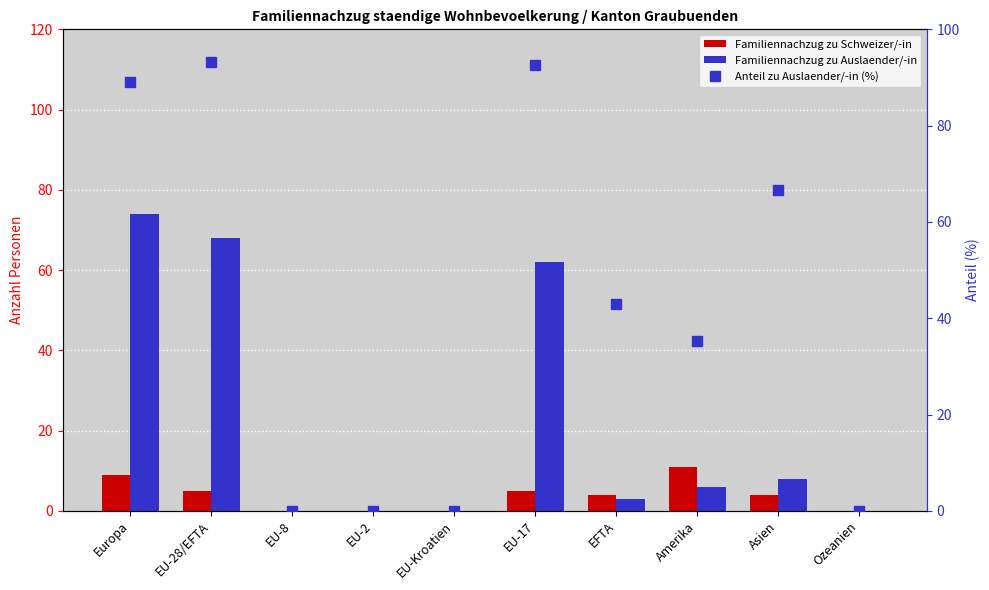

What is the sum of the Anteil zu Auslaender/-in (%) values at Europa and Amerika?

124.5